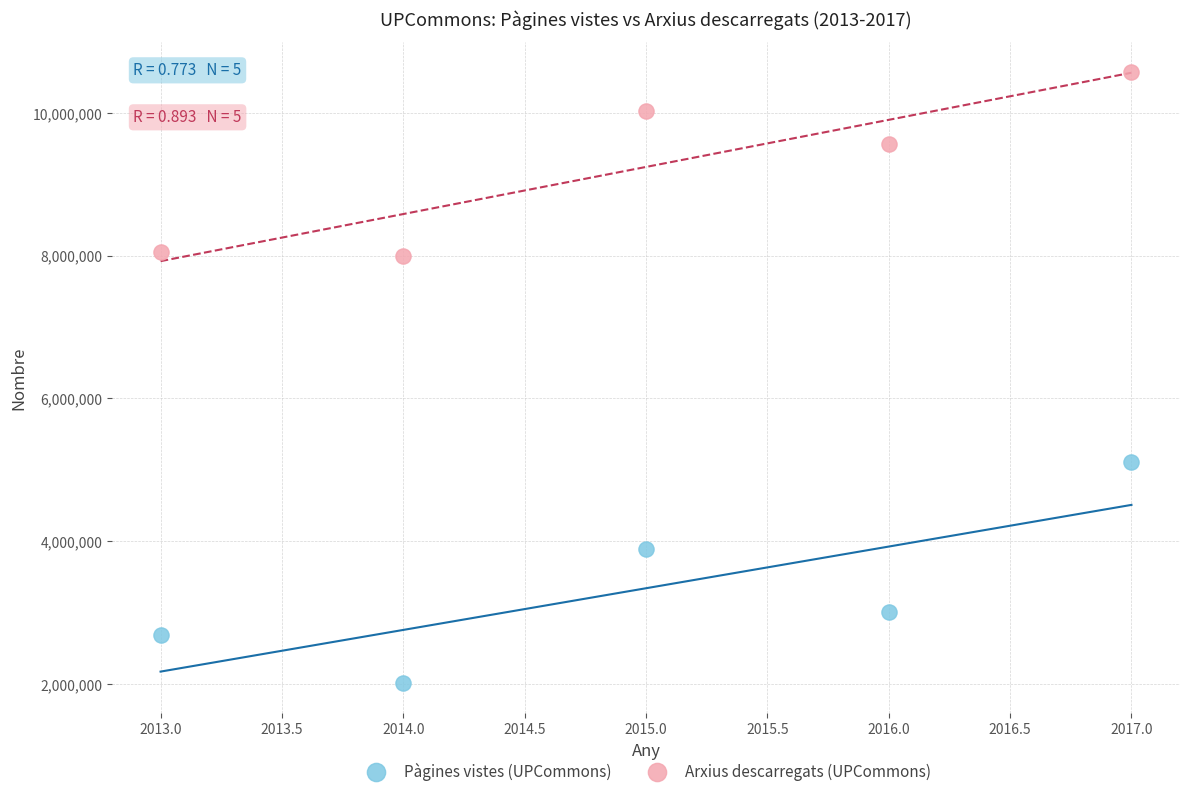

Which series has the widest spread of Y values?

Pàgines vistes (UPCommons)